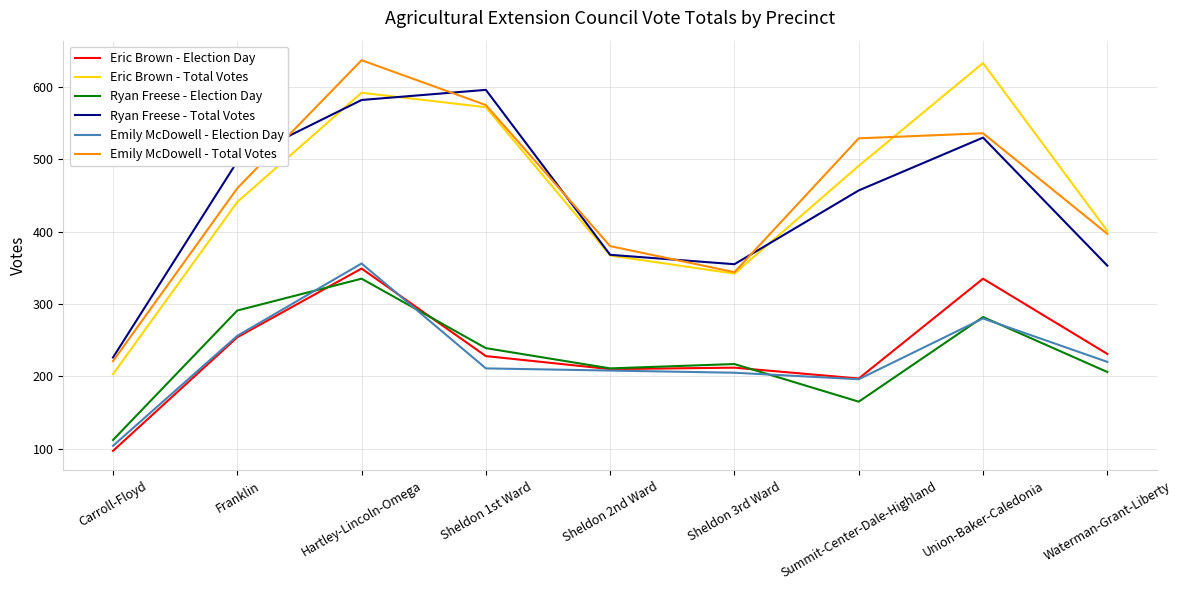

True or false: Emily McDowell - Total Votes and Ryan Freese - Election Day cross at least once.

False